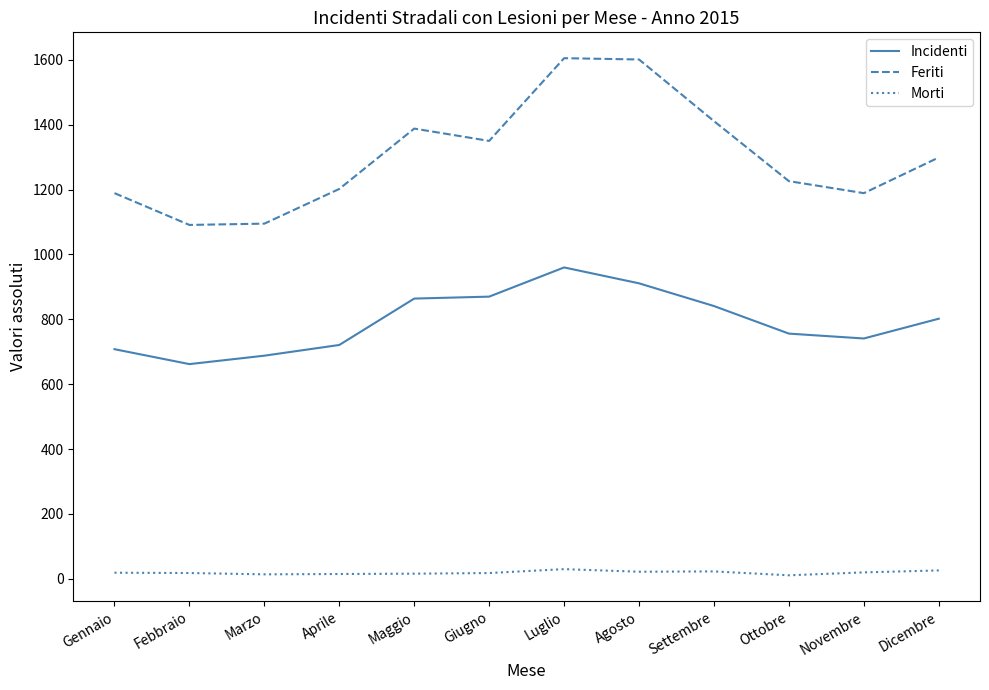

The Feriti series shows 1299 at Dicembre. True or false?

True